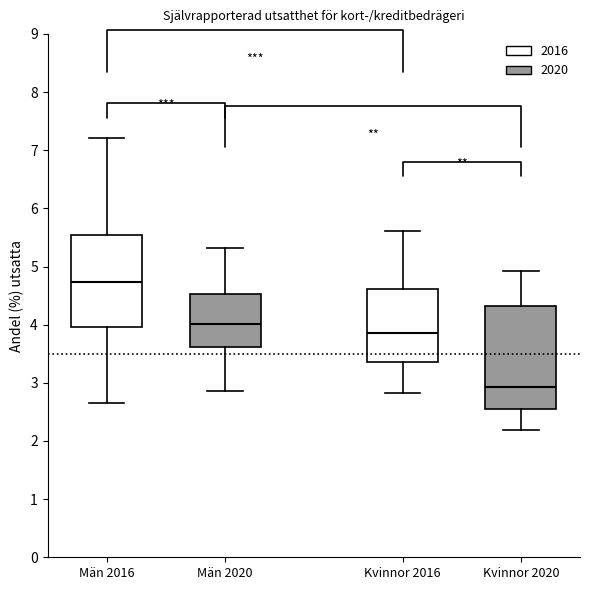

Reading left to right, transcribe this box plot: for each box, give where its median line is, the range the box spans, and where its two whiskers end, as read against the y-axis. The values are not printed on the chart, so give them approximately, as read against the axis.

Män 2016: median 4.7, box 4.0 to 5.5, whiskers 2.7 to 7.2
Män 2020: median 4.0, box 3.6 to 4.5, whiskers 2.9 to 5.3
Kvinnor 2016: median 3.9, box 3.4 to 4.6, whiskers 2.8 to 5.6
Kvinnor 2020: median 2.9, box 2.6 to 4.3, whiskers 2.2 to 4.9